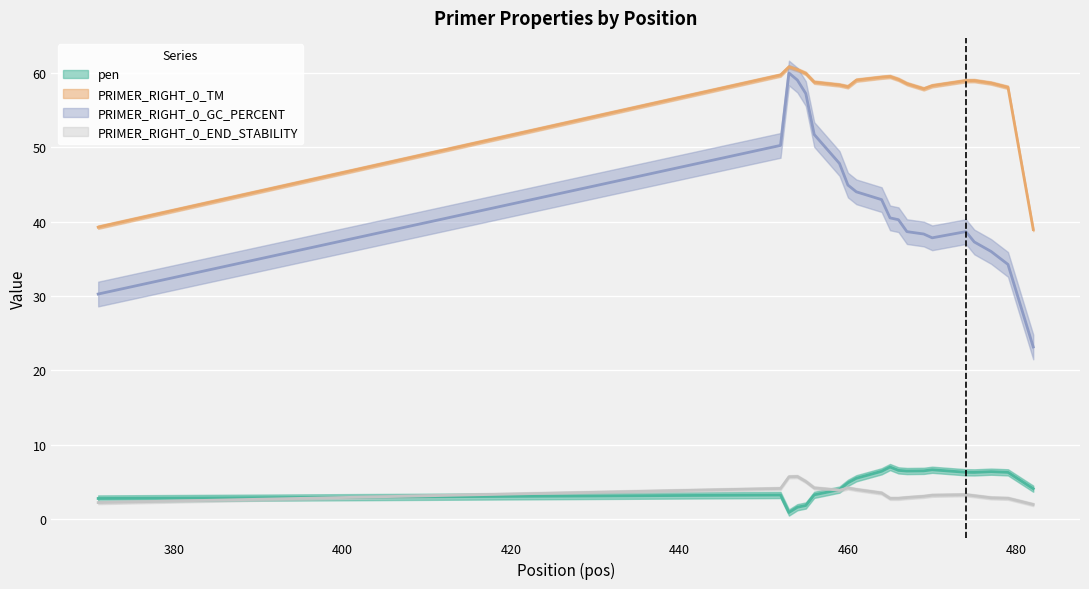

Which category has the lowest value in the PRIMER_RIGHT_0_END_STABILITY series?

371